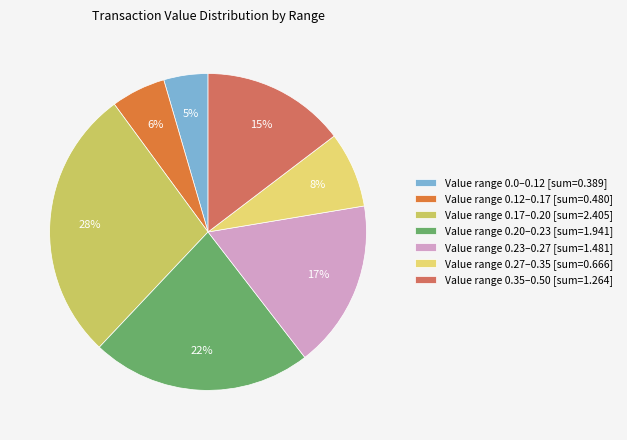

How many segments does this pie chart have?

7